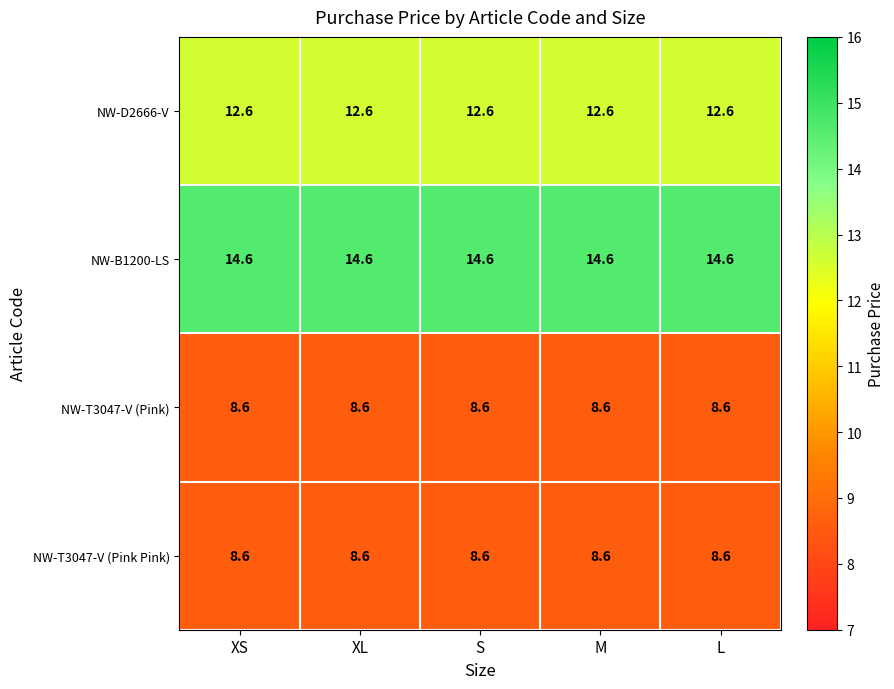

Read the NW-T3047-V (Pink Pink) value at L.

8.6